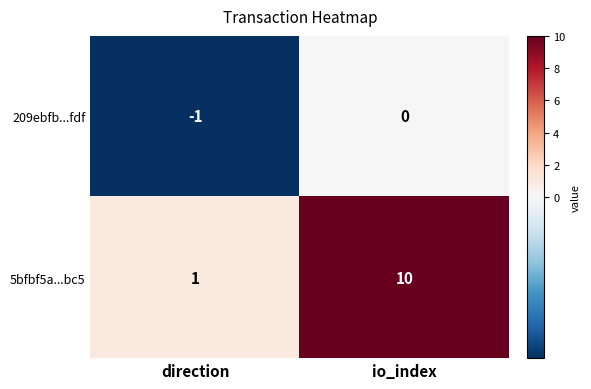

Which series has the widest spread of values?

5bfbf5a...bc5